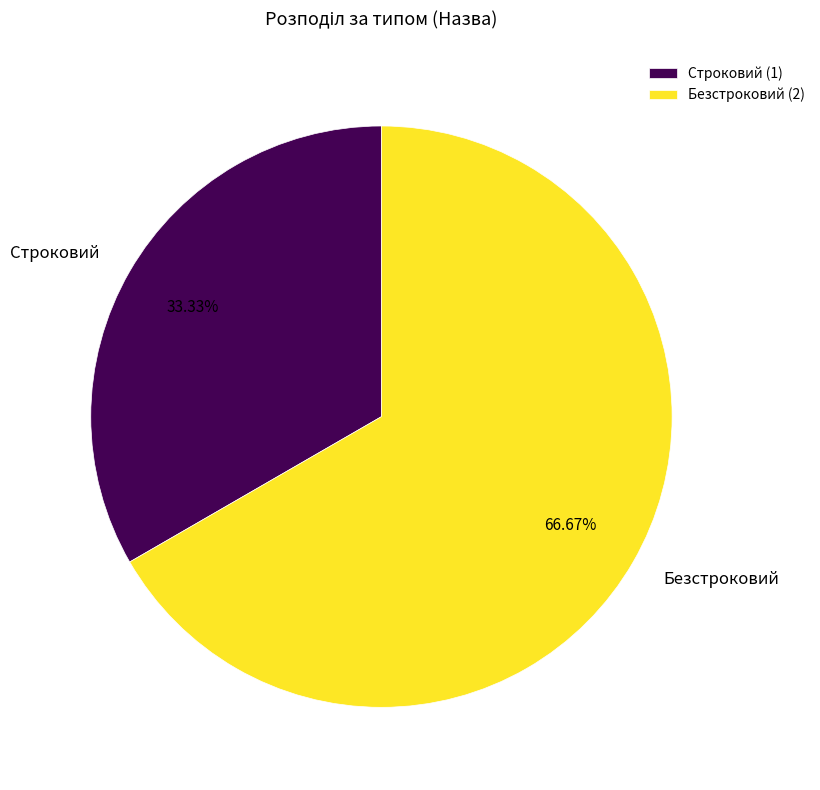

Which category has the smallest portion of the pie?

Строковий